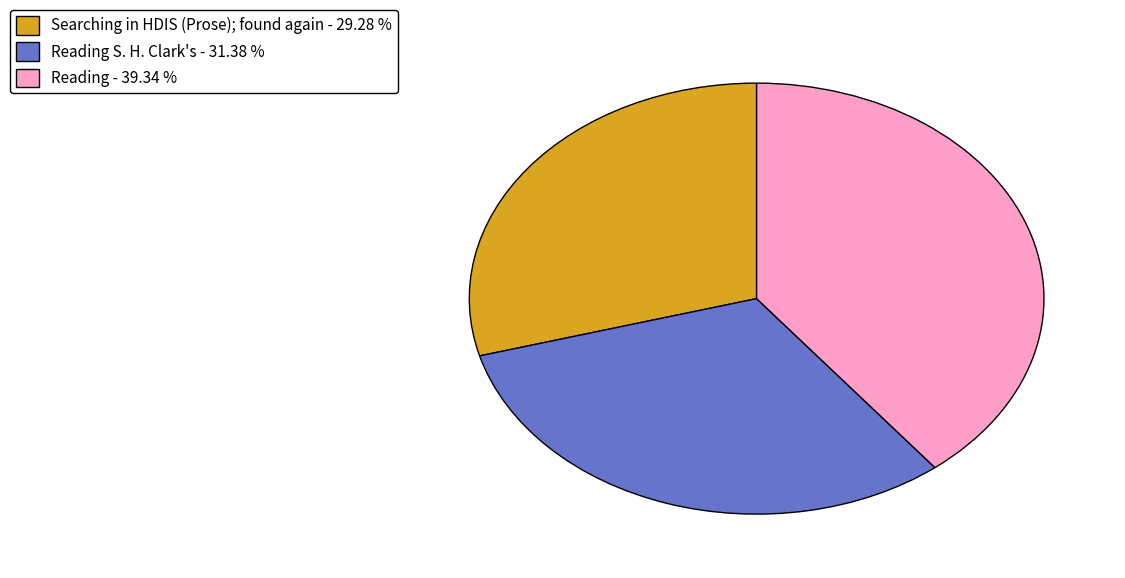

How many segments does this pie chart have?

3